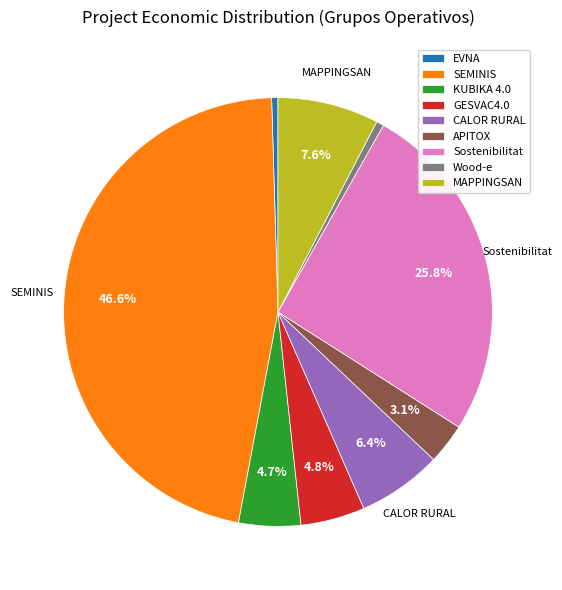

The CALOR RURAL slice represents 6% of the pie. True or false?

True